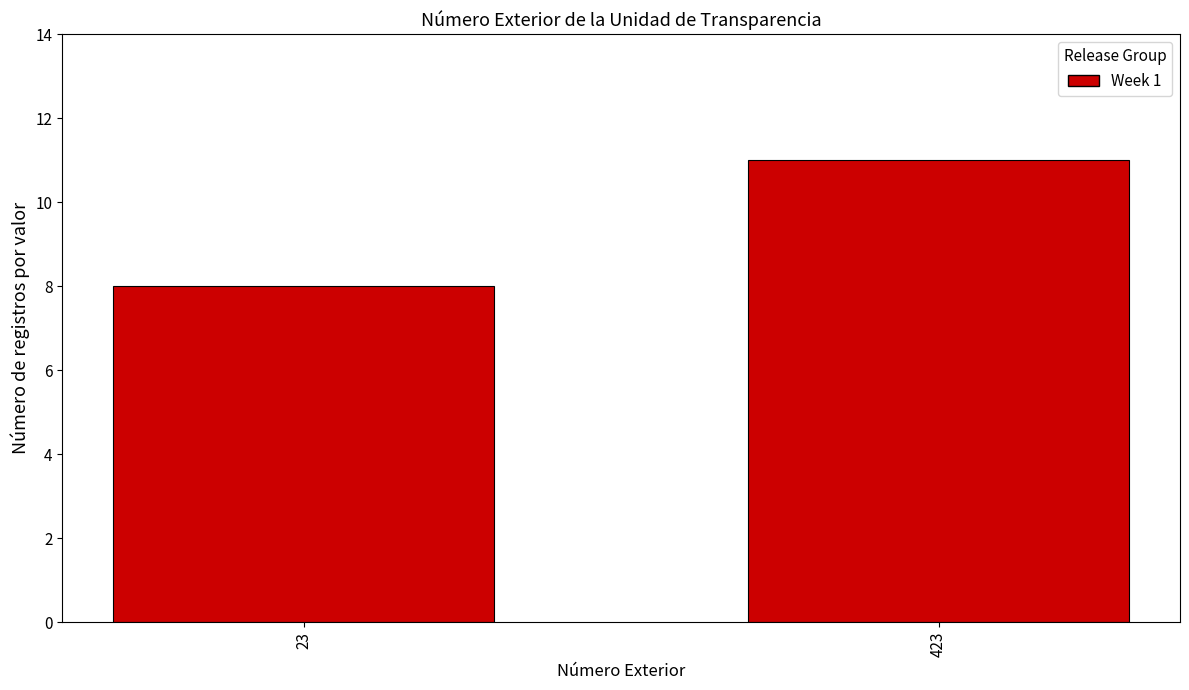

Reading left to right, transcribe all the data shown in this chart.

8	11